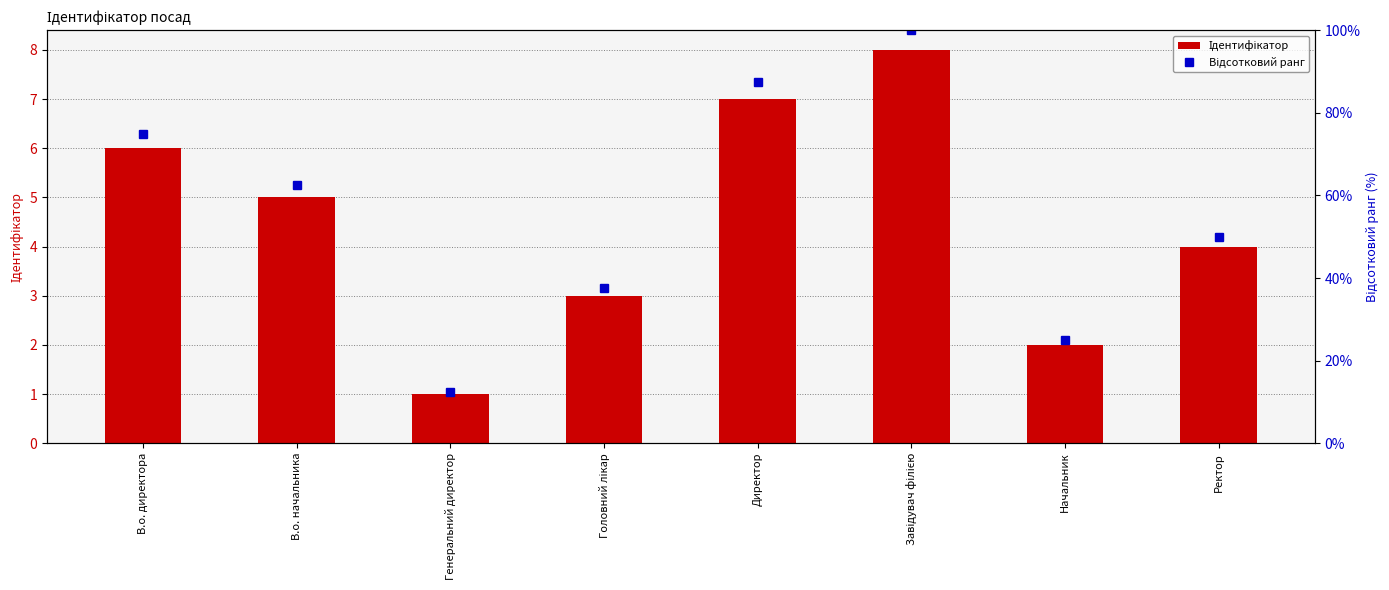

What is the sum of all Ідентифікатор values?

36.0